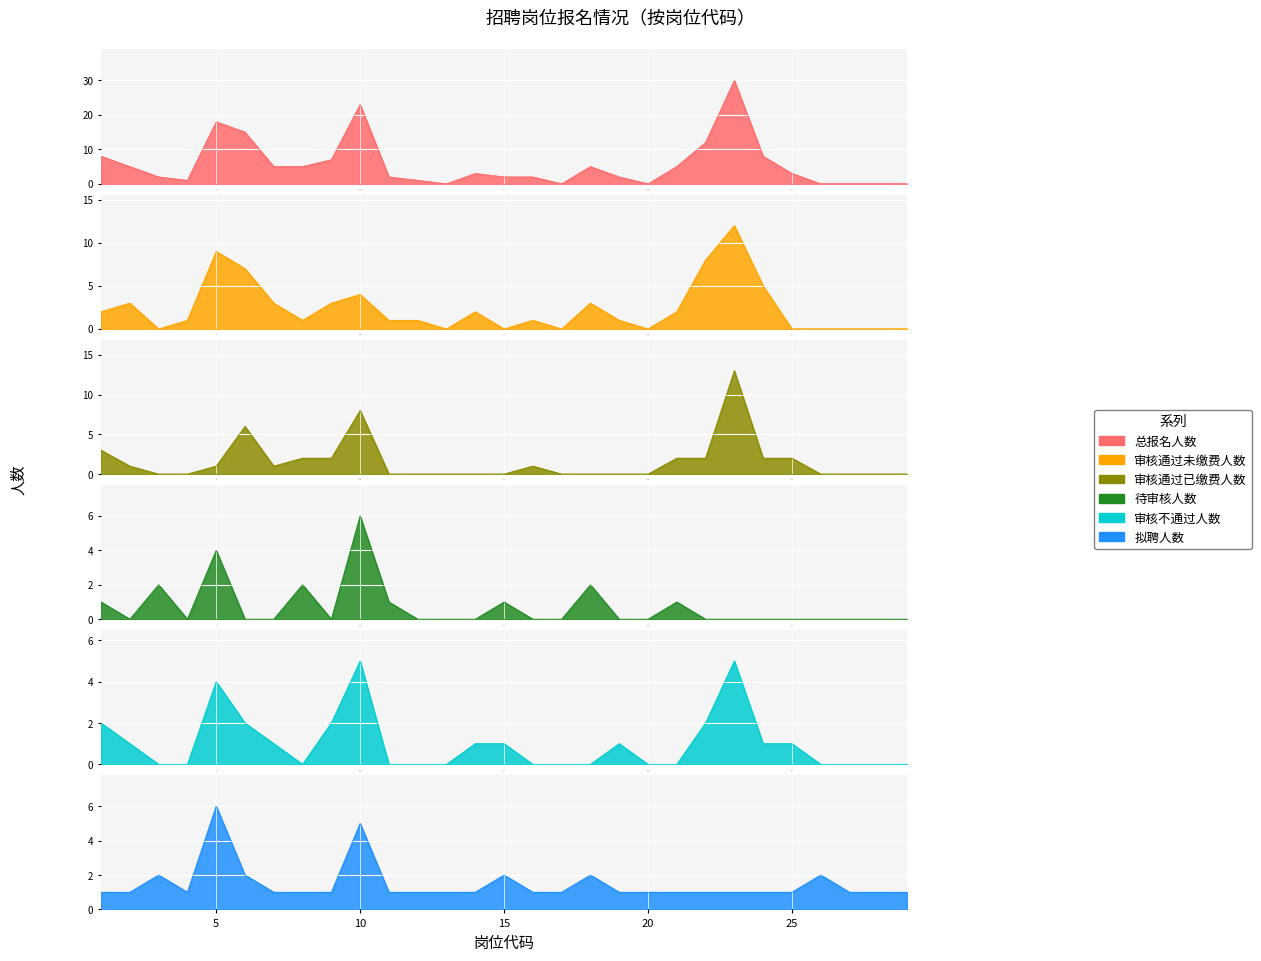

What is the sum of the 审核通过已缴费人数 values at 22 and 13?

2